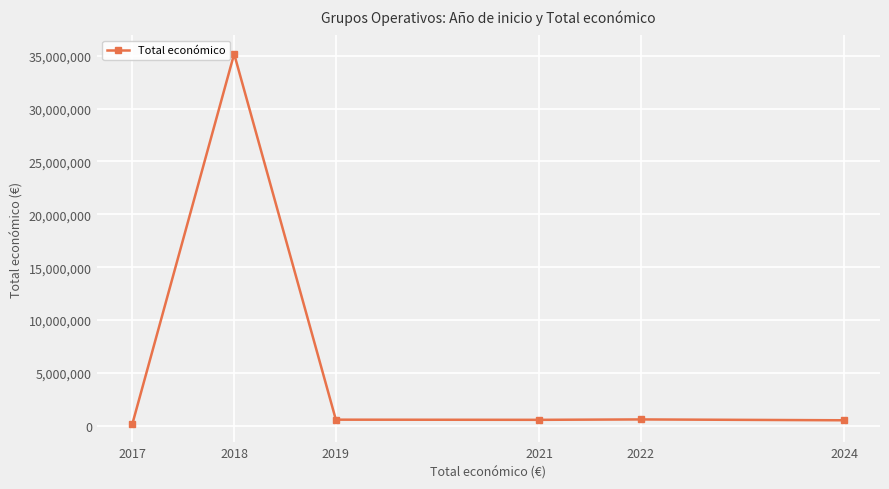

How many data points are less than 577576?

3